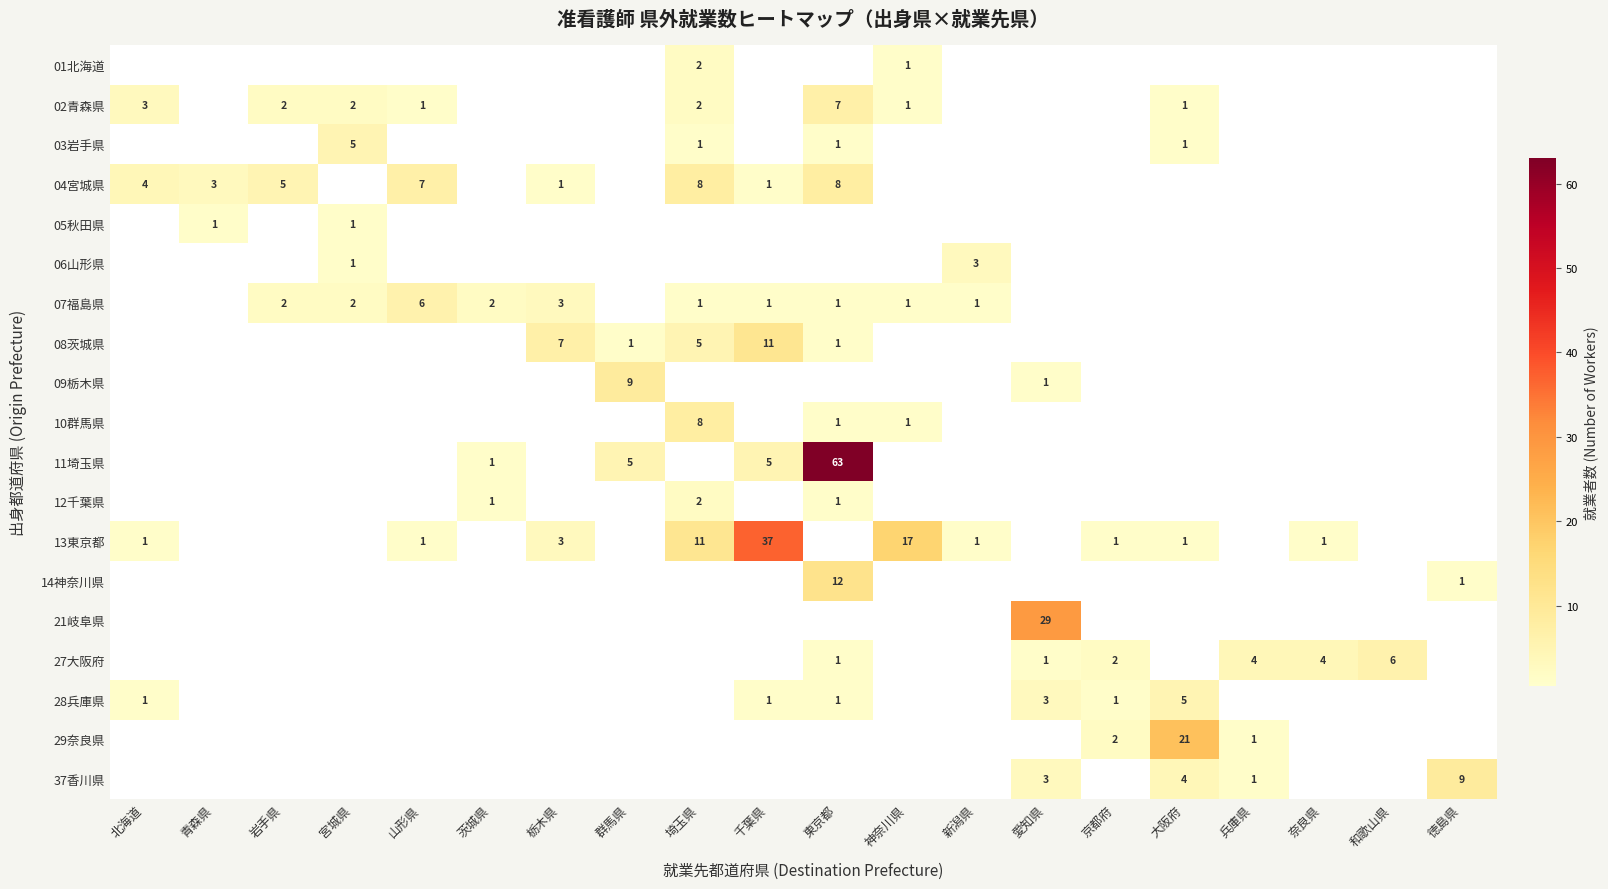

At which category is the sum across all series the highest?

東京都